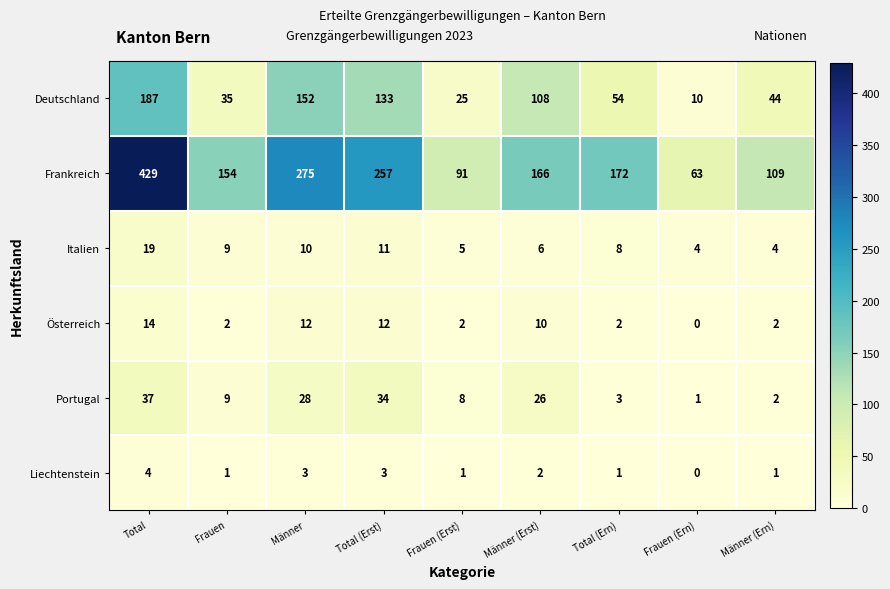

Which series changed the most between Total and Männer?

Frankreich